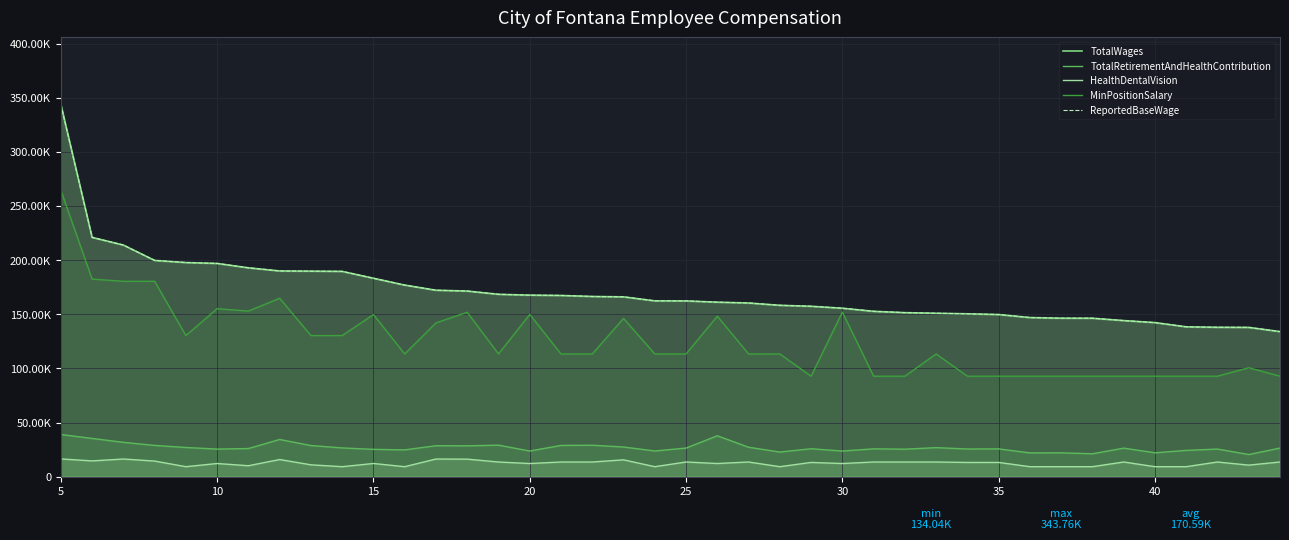

Is the value of ReportedBaseWage at 18 greater than the value of MinPositionSalary at 30?

Yes